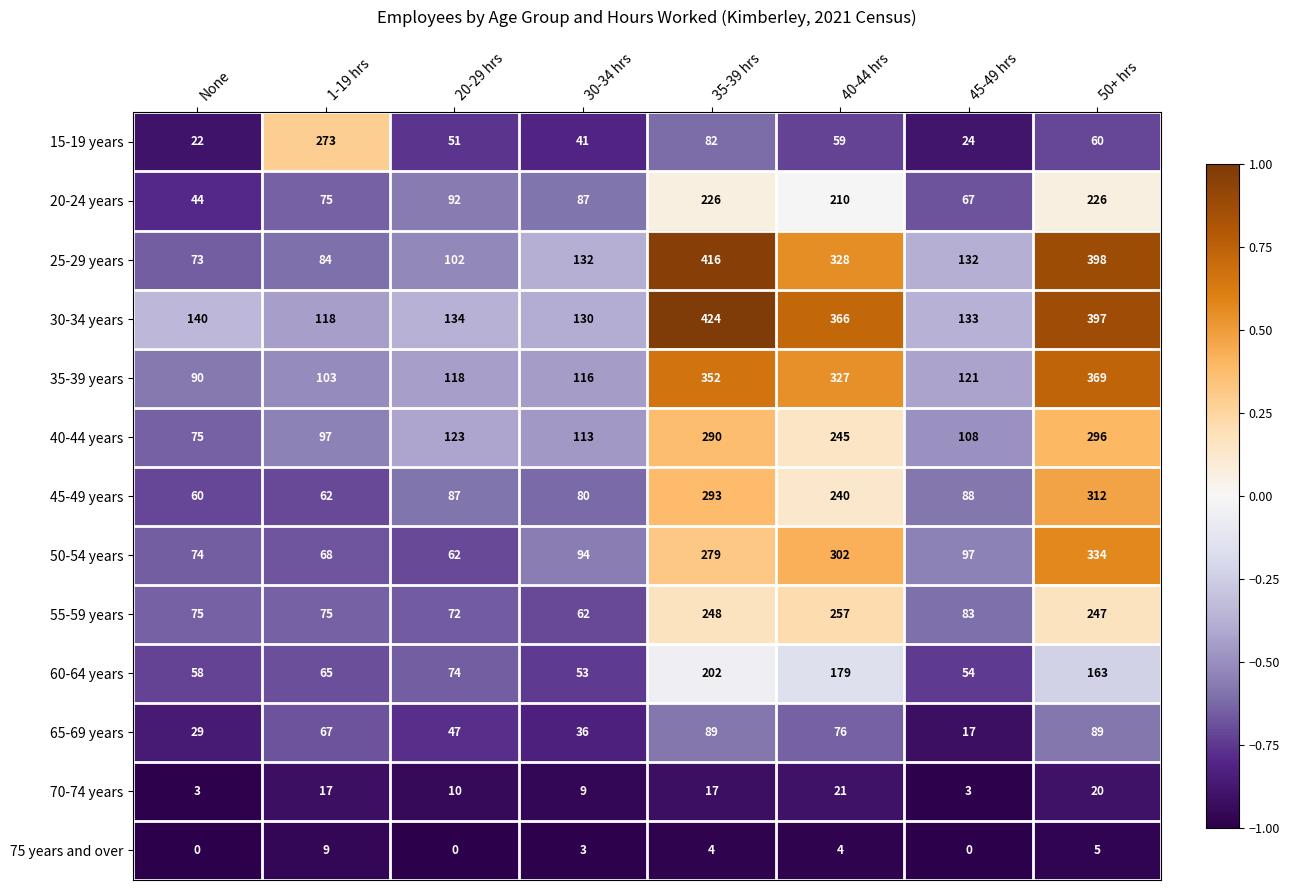

What is the sum of all 40-44 years values?

1347